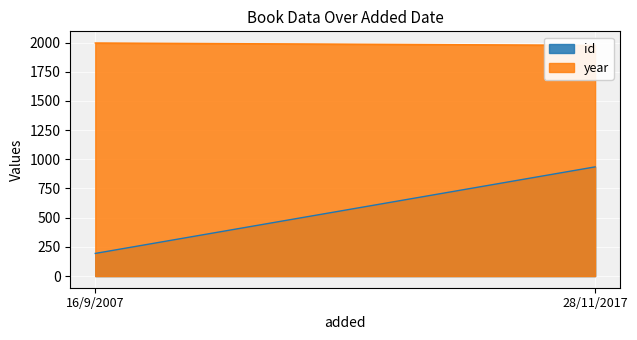

Count the id values in the range 194 to 935.

2